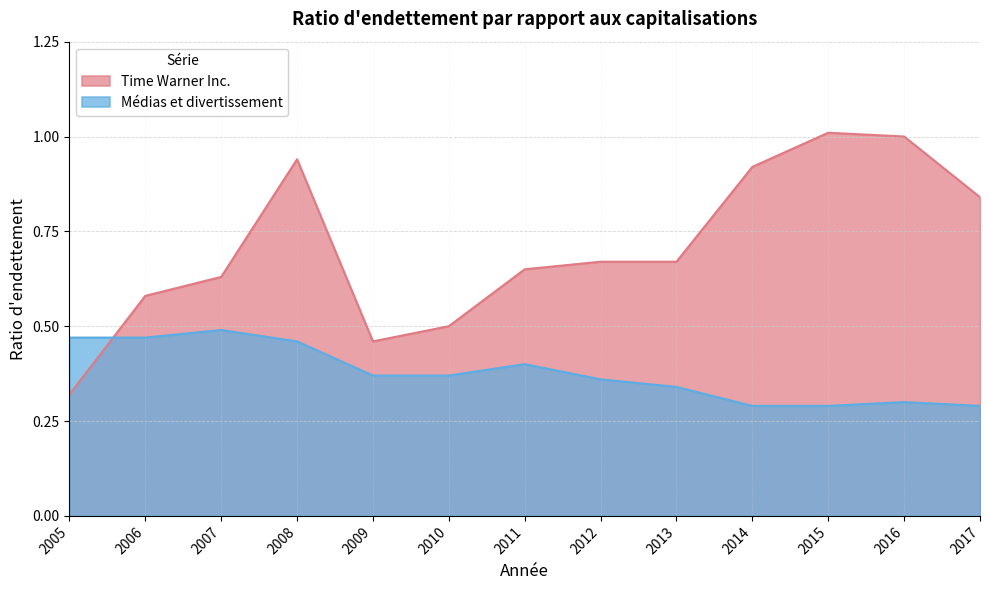

What is the spread (max minus min) of values at 2013?

0.3